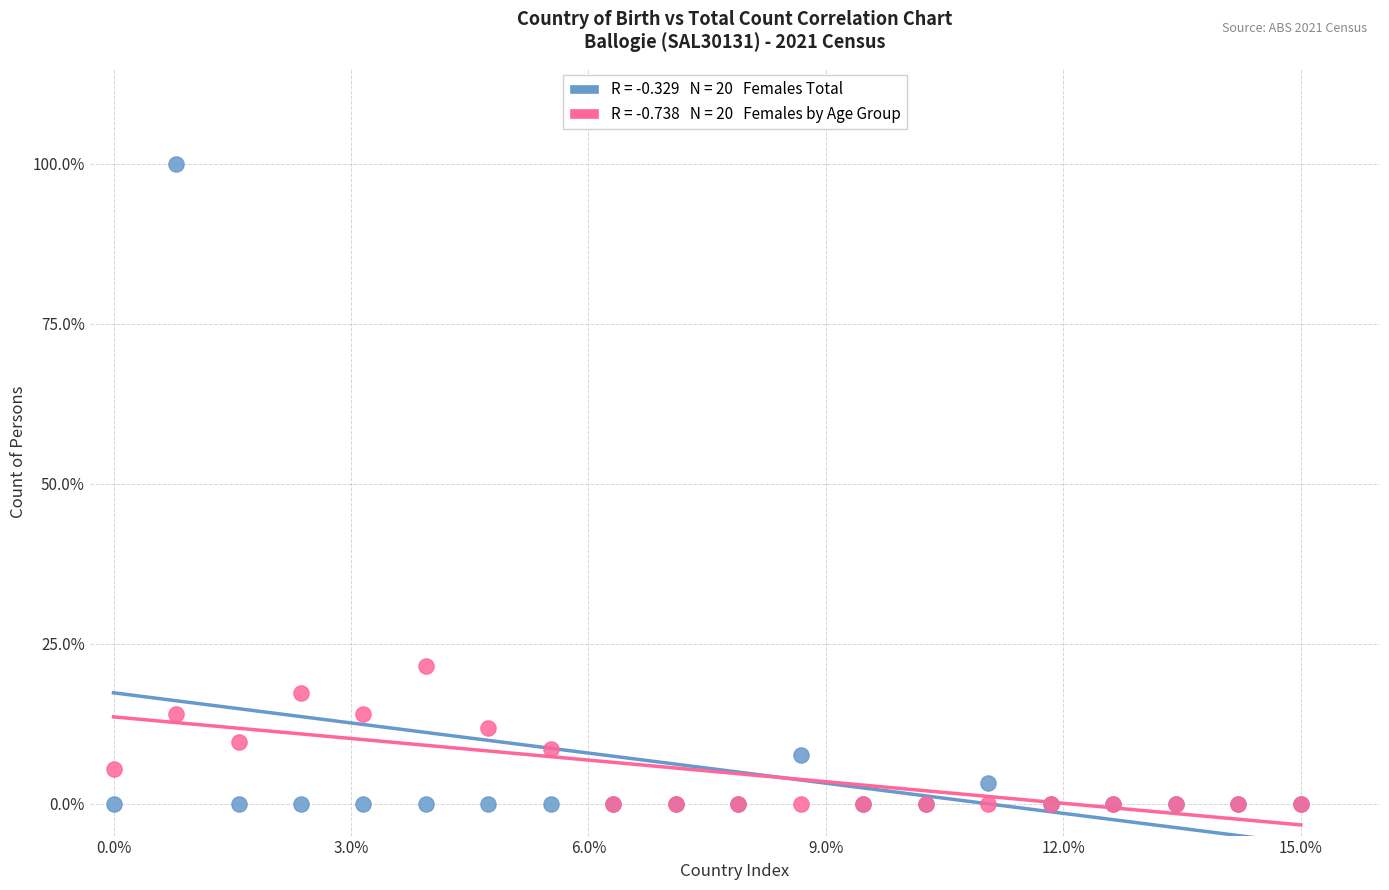

Across all series, what Y value is closest to 50?

21.5